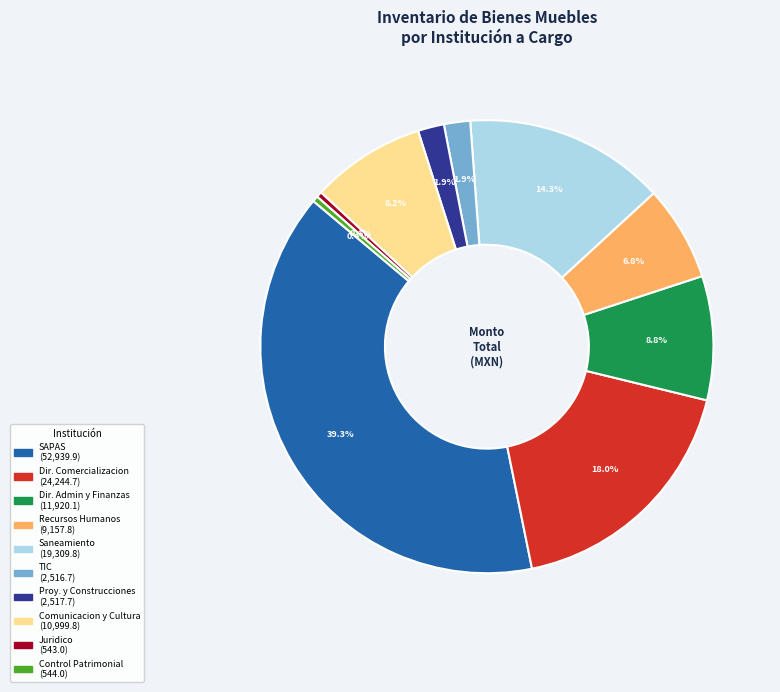

Is there a majority slice in this chart?

No